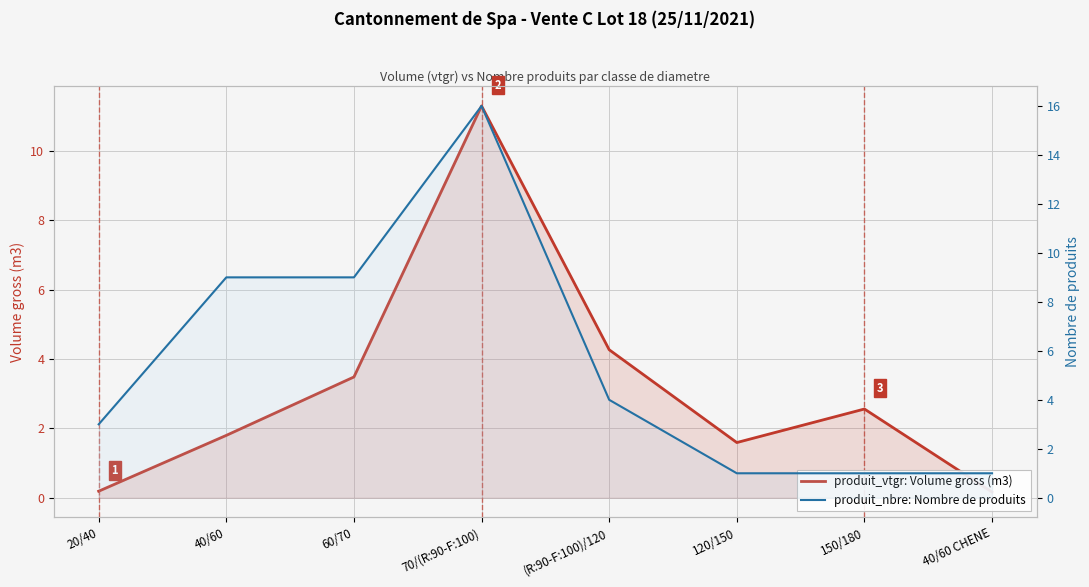

Rank the series by their maximum value, from lowest to highest.

produit_vtgr: Volume gross (m3), produit_nbre: Nombre de produits